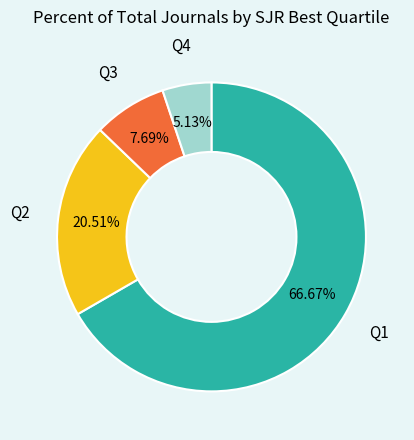

Is there a majority slice in this chart?

Yes